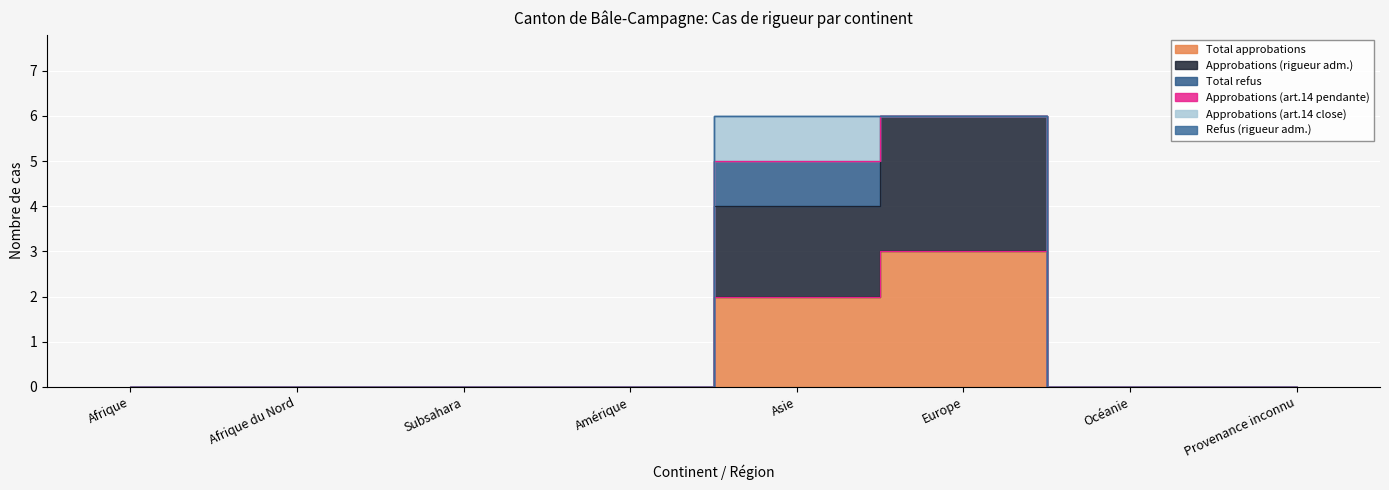

True or false: Approbations (art.14 pendante) has more than 0 interior local peaks.

False